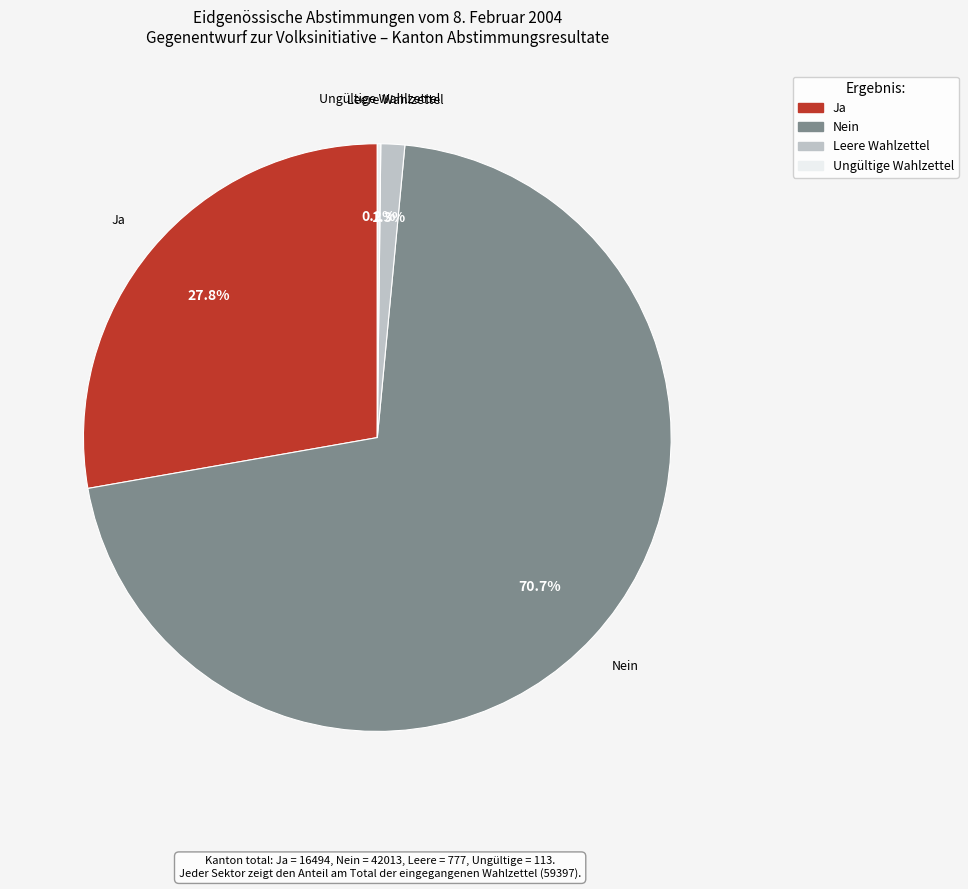

Which slice is the largest?

Nein